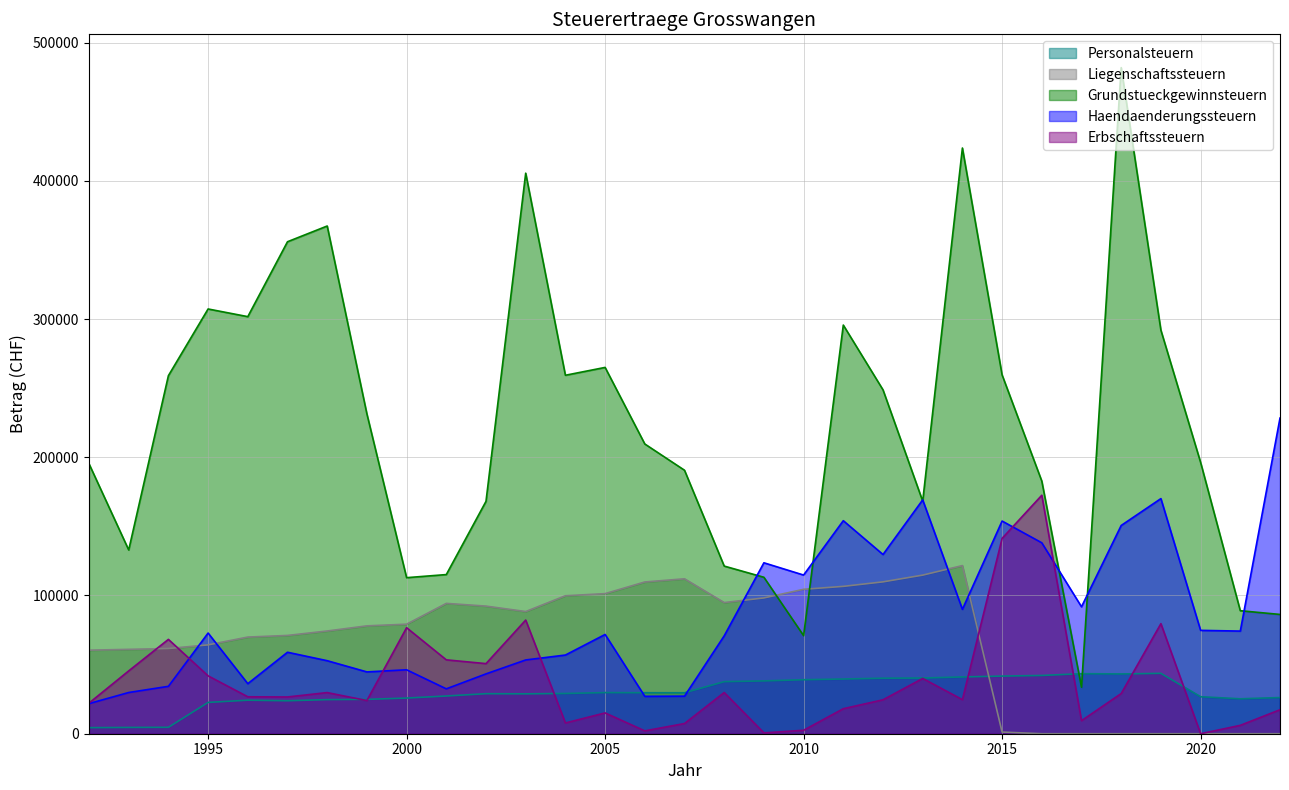

What is the sum of the Personalsteuern values at 2015 and 1997?

65549